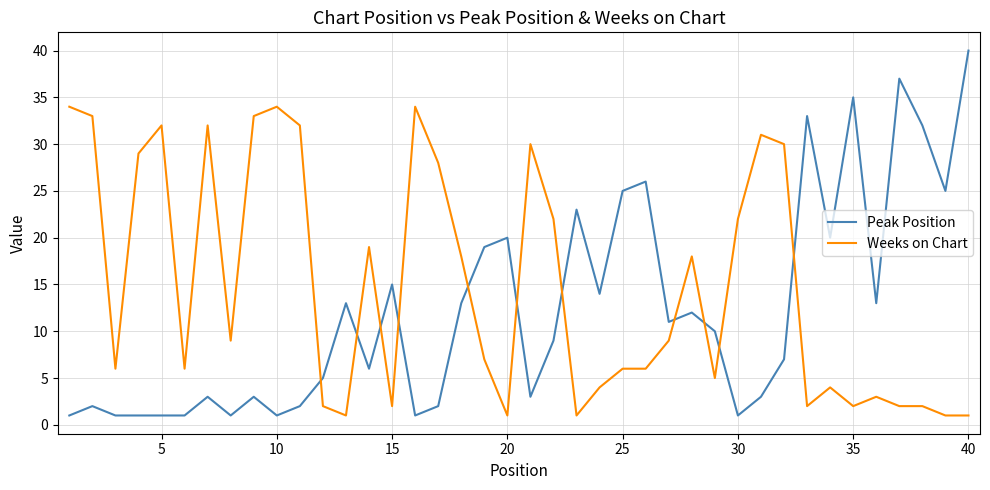

Which series has the largest range (max minus min)?

Peak Position